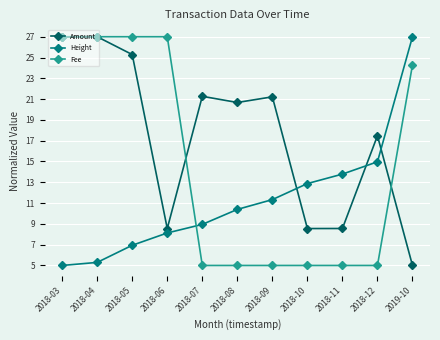

Rank the series by their average value, from highest to lowest.

Amount, Fee, Height